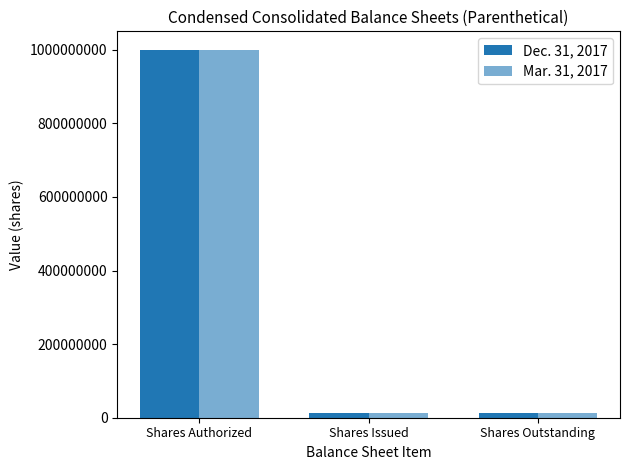

Reading right to left, what are all the values shown in this chart?

Dec. 31, 2017: 14059000	14059000	1000000000
Mar. 31, 2017: 14059000	14059000	1000000000